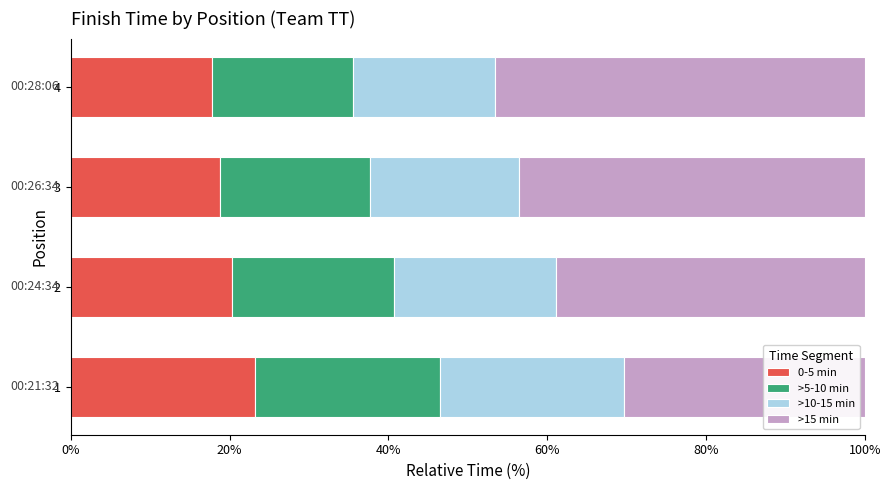

What is the total value across all series at 2?

100.0